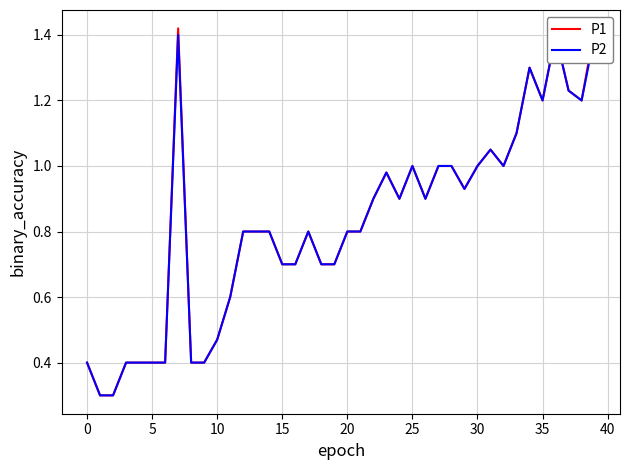

Which series changed the most between 12 and 26?

P1